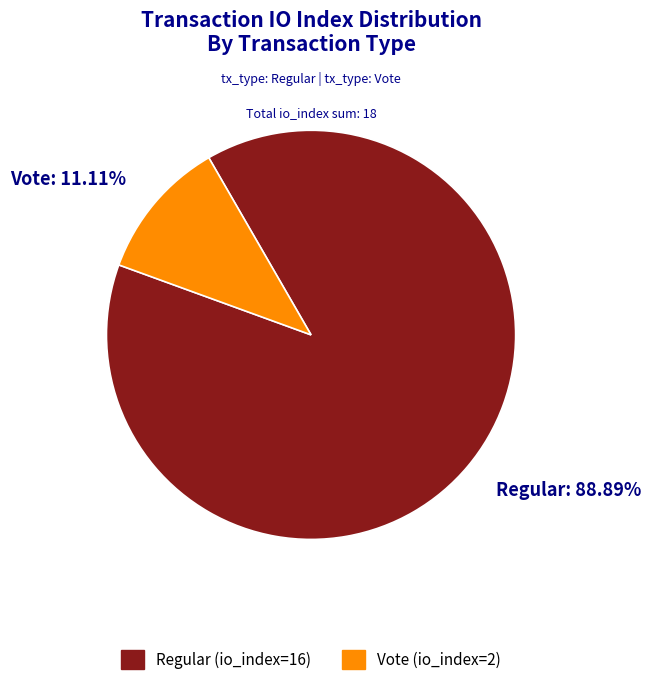

Does any single category account for the majority?

Yes